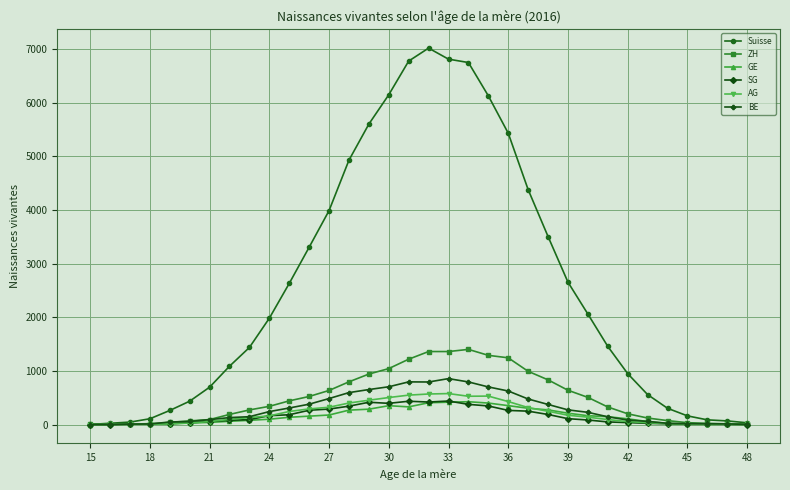

Which series has the largest total across all categories?

Suisse